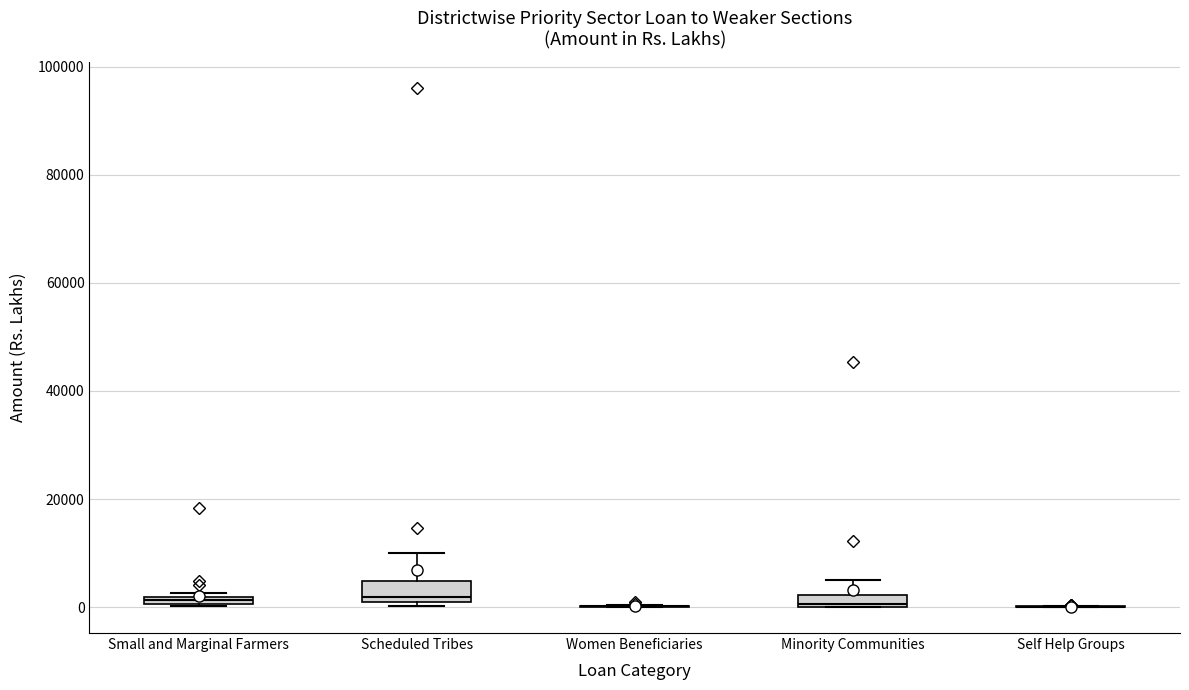

Where is the upper edge of the box for Scheduled Tribes on the y-axis? The values are not printed on the chart, so give them approximately, as read against the axis.

4000